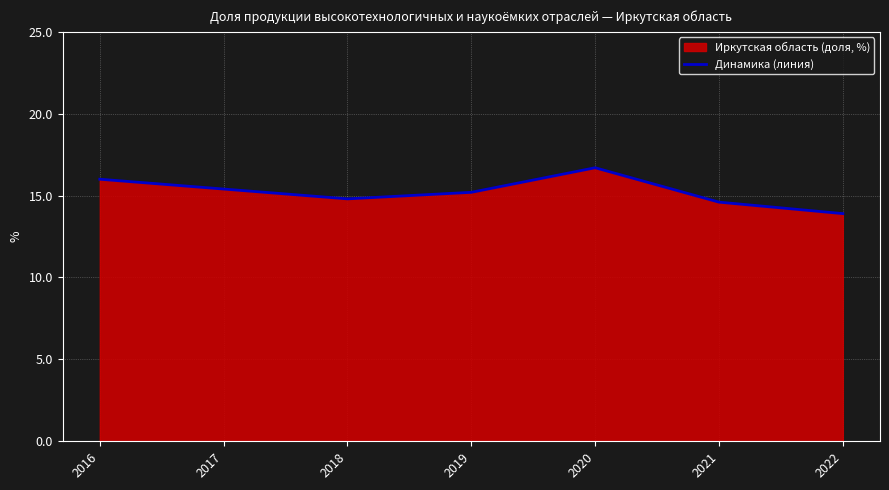

The chart shows a value of 7.5 at 2016. True or false?

False